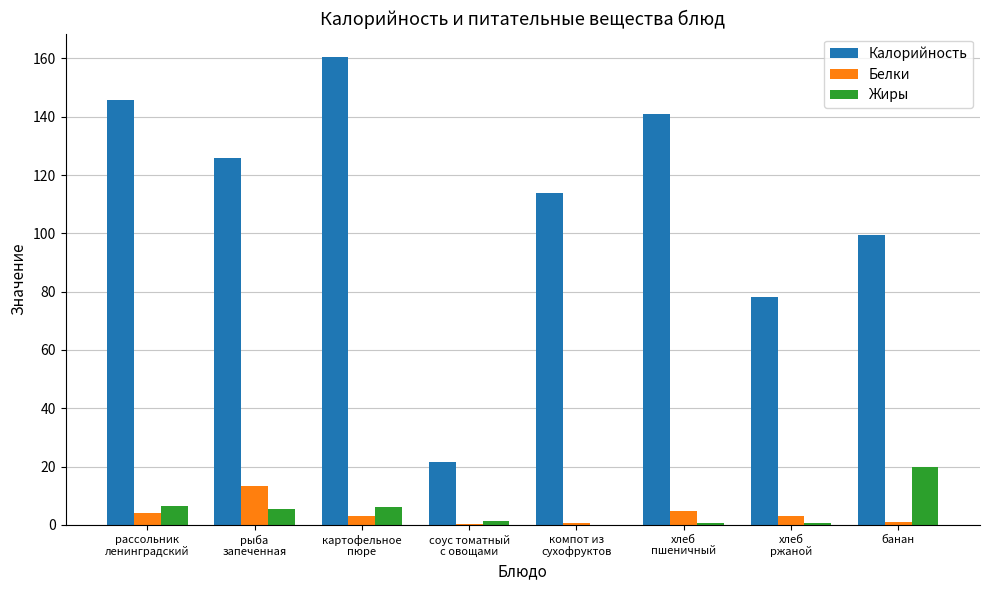

What is the highest value of the Калорийность series?

160.5